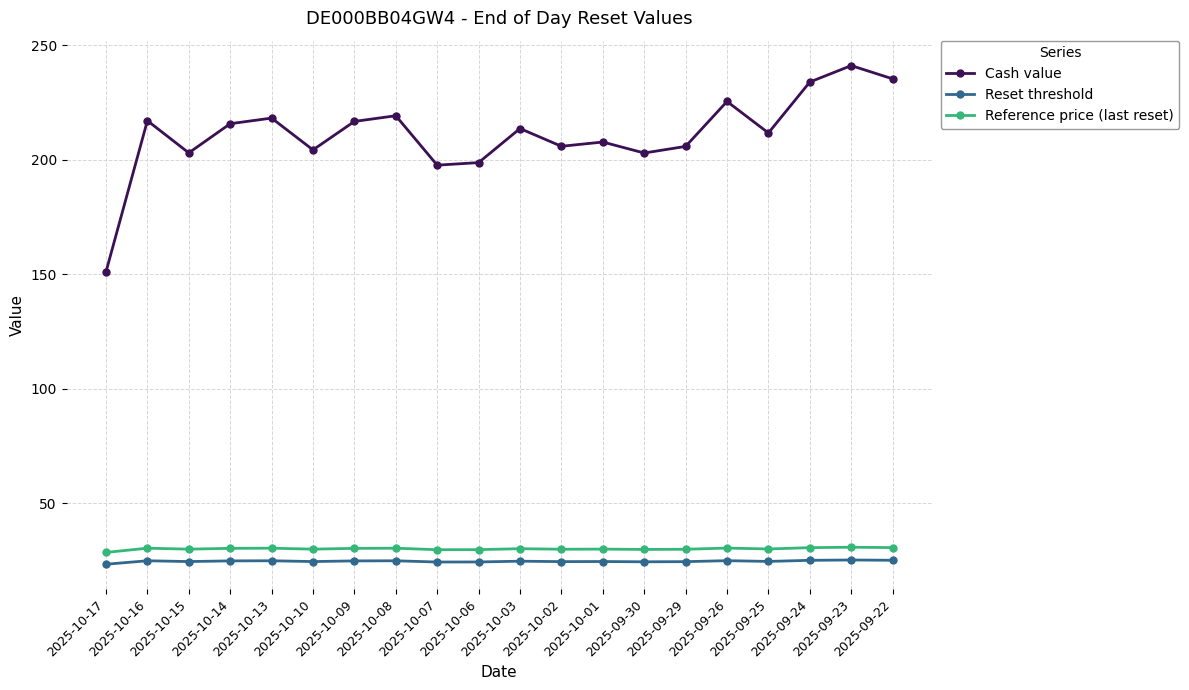

What is the smallest value displayed?

23.5